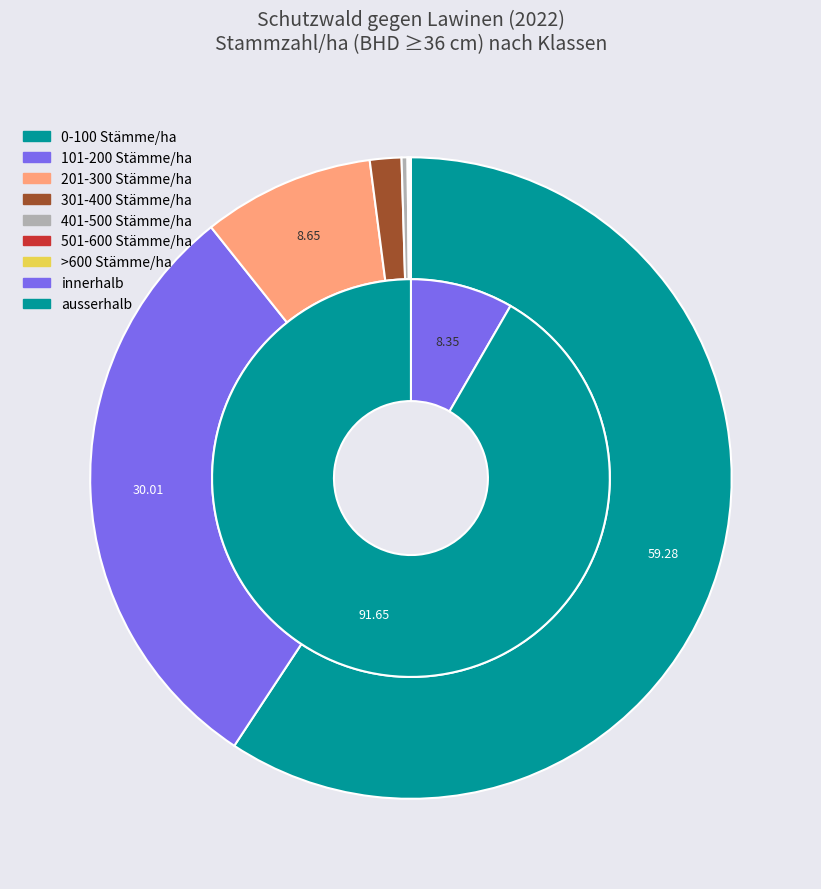

To the nearest percent, what is the difference between the largest and smallest slice percentages?

59%